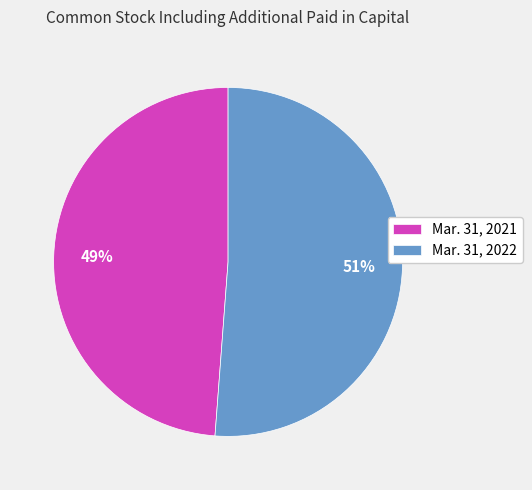

True or false: Mar. 31, 2022 accounts for 51% of the total.

True